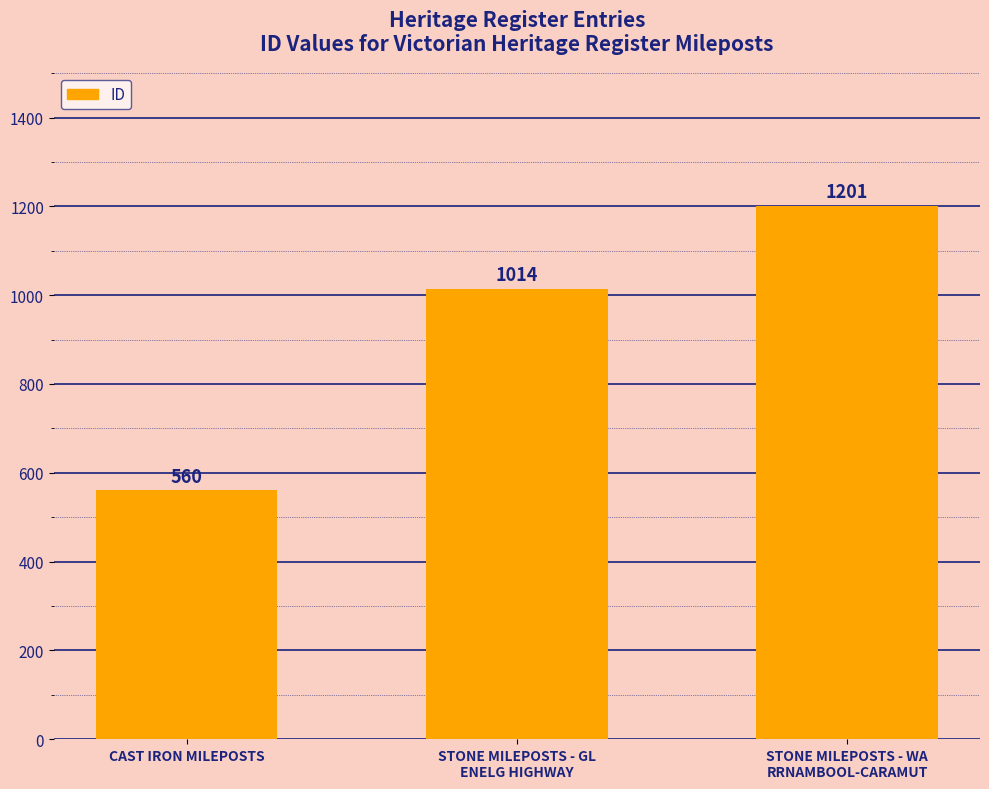

What is the difference between the second highest and minimum values?

454